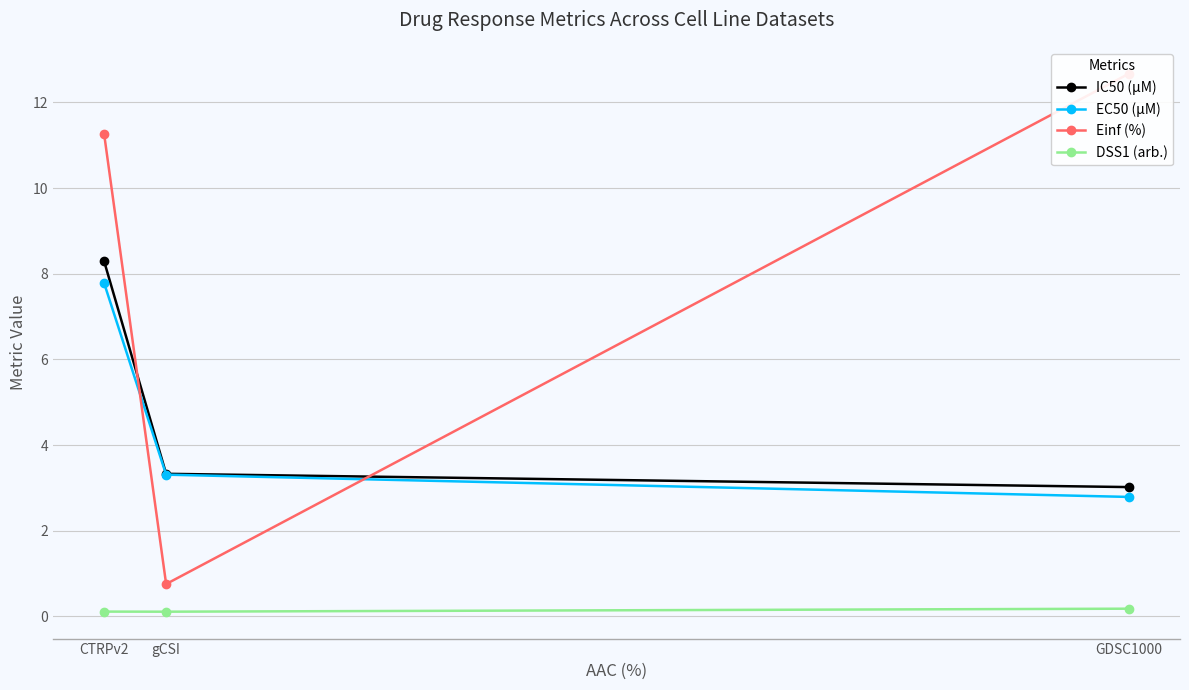

What is the value of the EC50 (µM) point at the 3rd from the left?

2.8